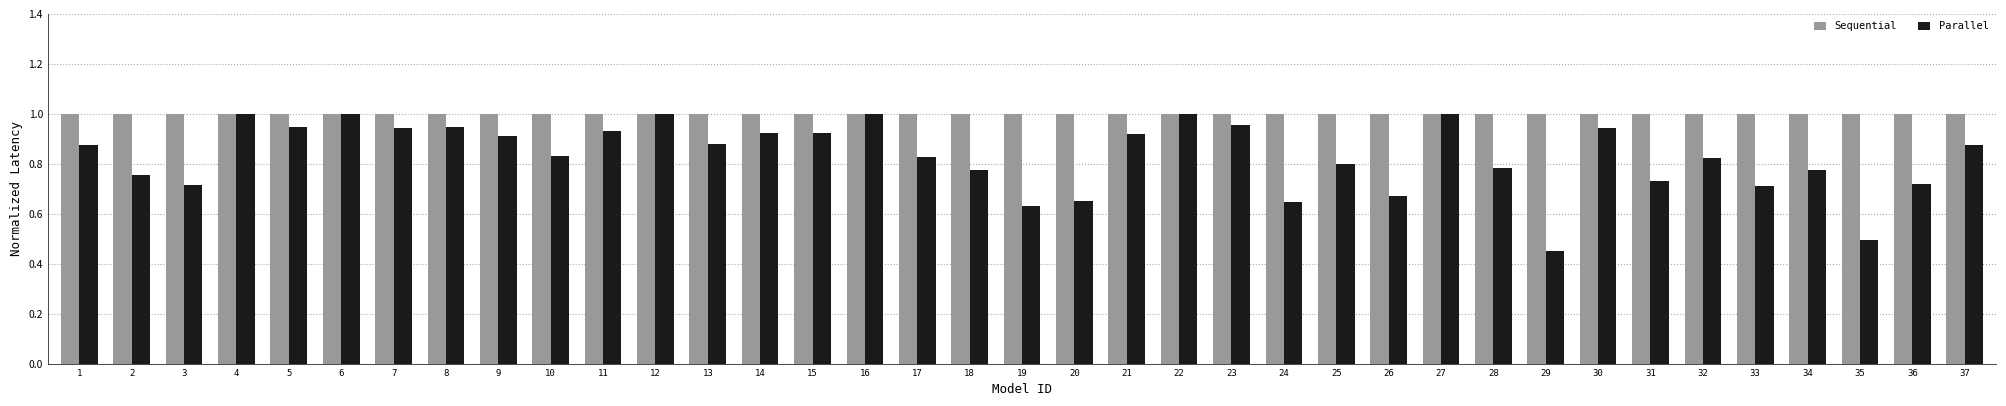

At which label does Parallel reach its minimum?

29